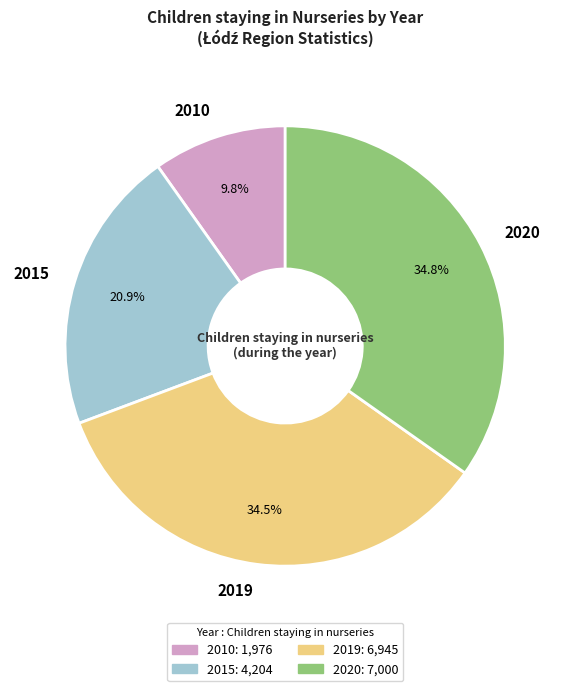

To the nearest percent, what is the average slice percentage?

25%